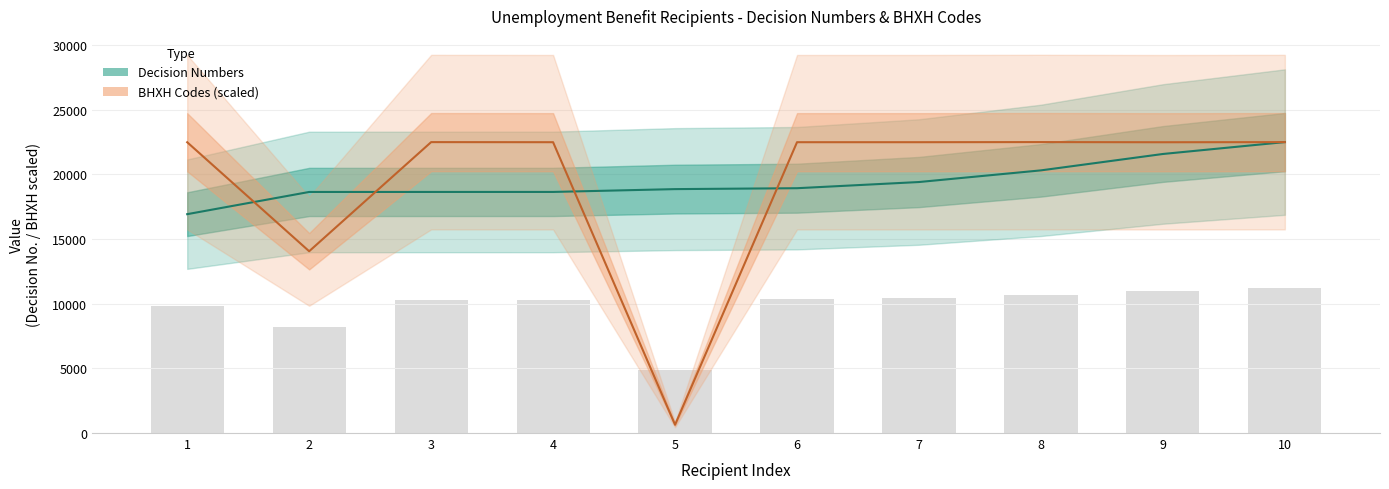

True or false: Decision Numbers has a value of 18638.0 at 3.

True